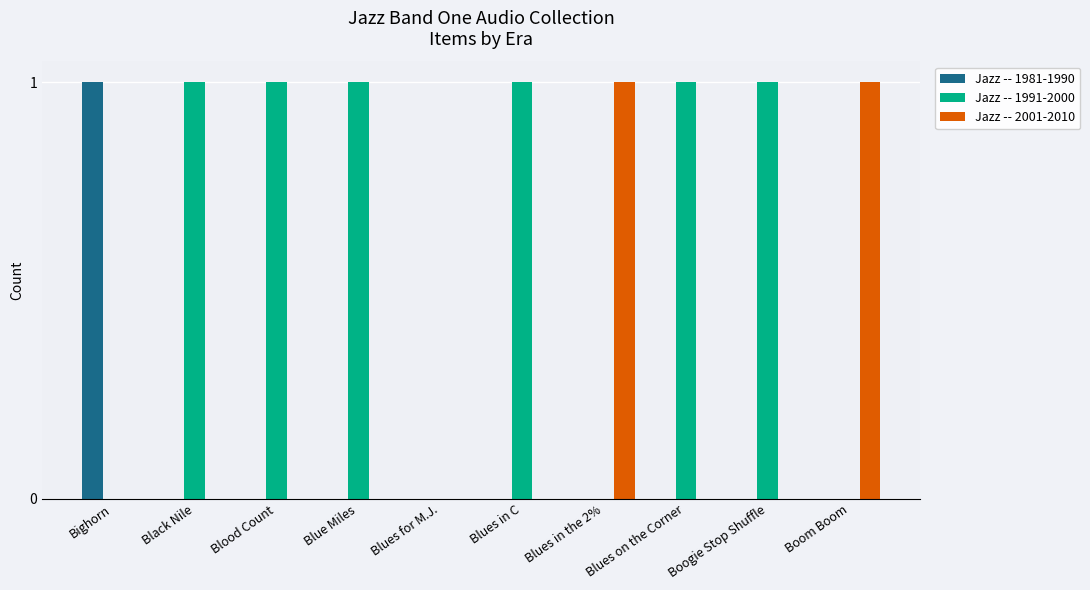

Reading left to right, what are all the values shown in this chart?

Jazz -- 1981-1990: Bighorn=1	Black Nile=0	Blood Count=0	Blue Miles=0	Blues for M.J.=0	Blues in C=0	Blues in the 2%=0	Blues on the Corner=0	Boogie Stop Shuffle=0	Boom Boom=0
Jazz -- 1991-2000: Bighorn=0	Black Nile=1	Blood Count=1	Blue Miles=1	Blues for M.J.=0	Blues in C=1	Blues in the 2%=0	Blues on the Corner=1	Boogie Stop Shuffle=1	Boom Boom=0
Jazz -- 2001-2010: Bighorn=0	Black Nile=0	Blood Count=0	Blue Miles=0	Blues for M.J.=0	Blues in C=0	Blues in the 2%=1	Blues on the Corner=0	Boogie Stop Shuffle=0	Boom Boom=1